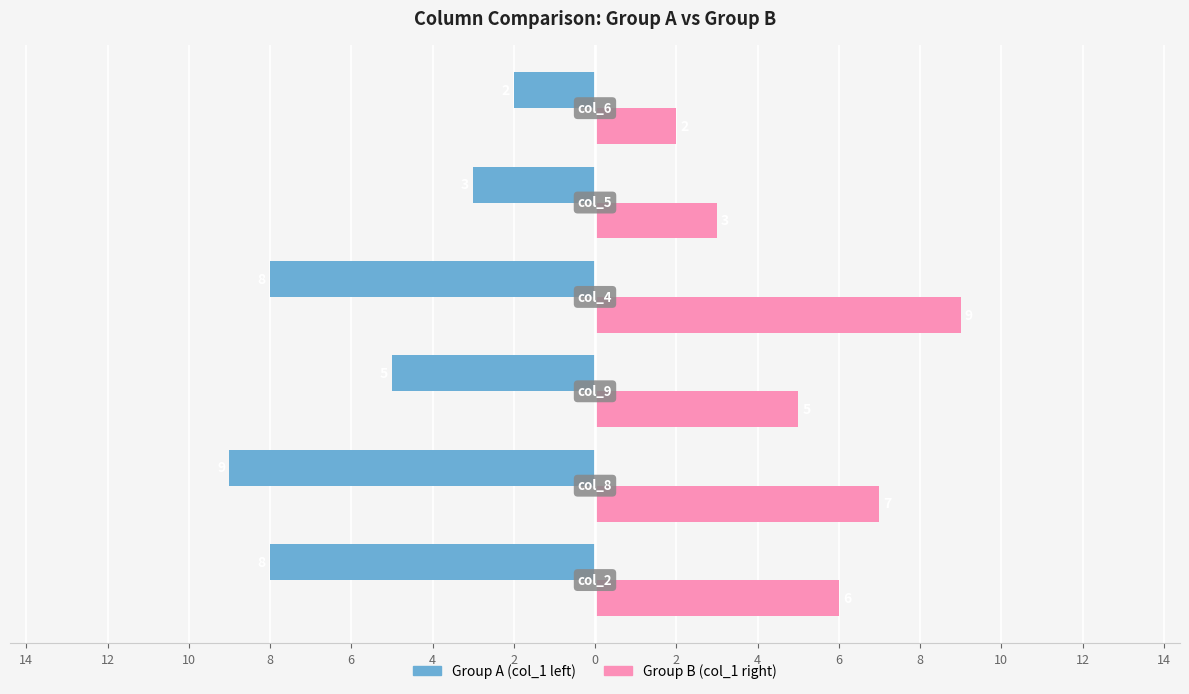

What is the value of the Group B (col_1 right) bar at the 6th from the left?

2